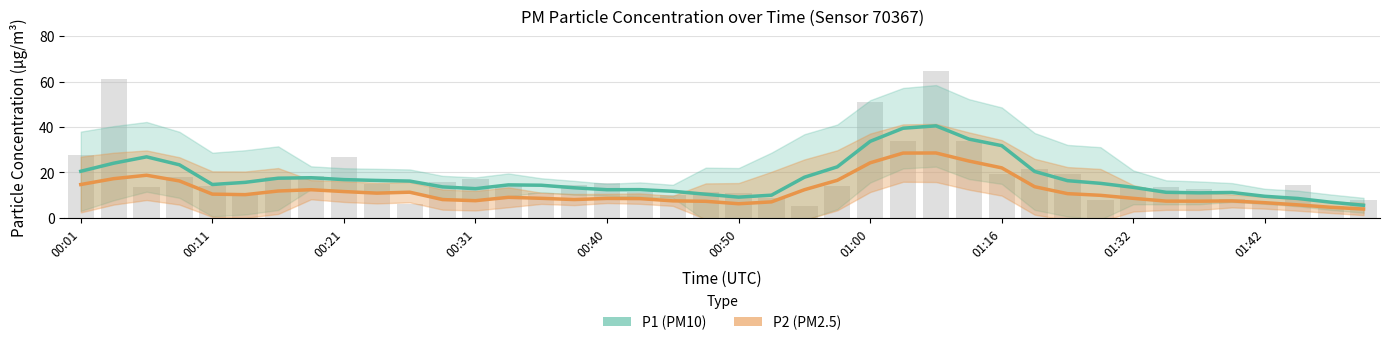

What is the value of the P2 (PM2.5) bar at the 18th from the left?

8.5